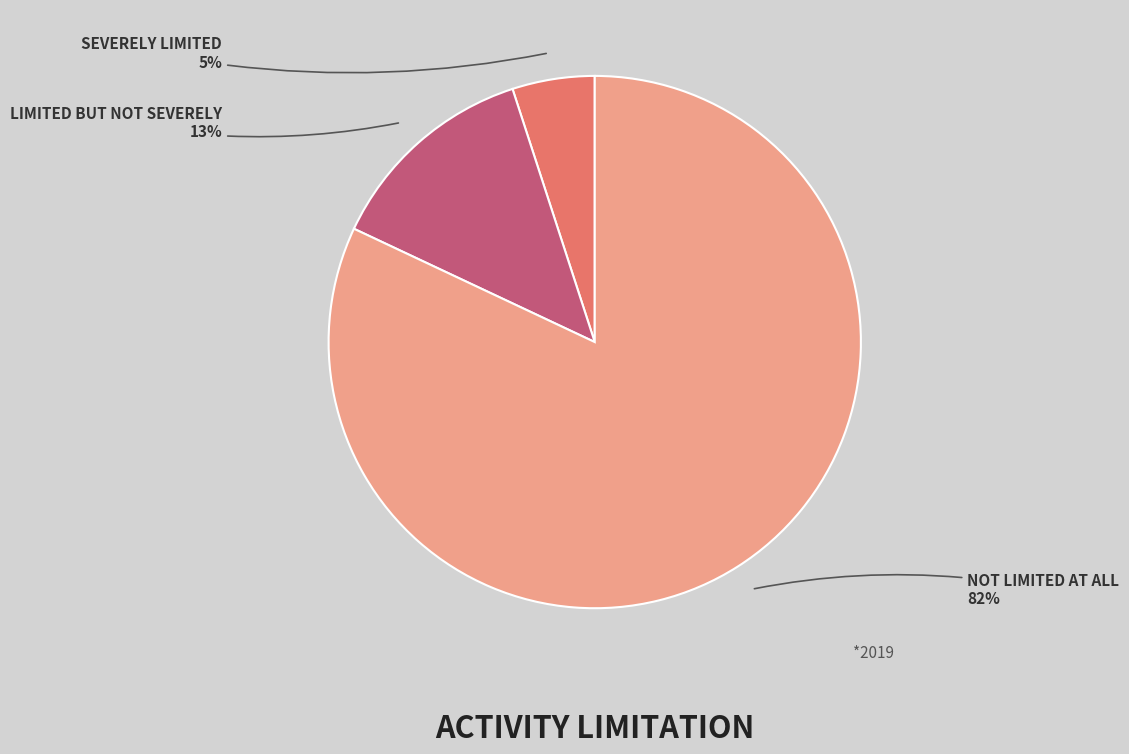

Is there a majority slice in this chart?

Yes